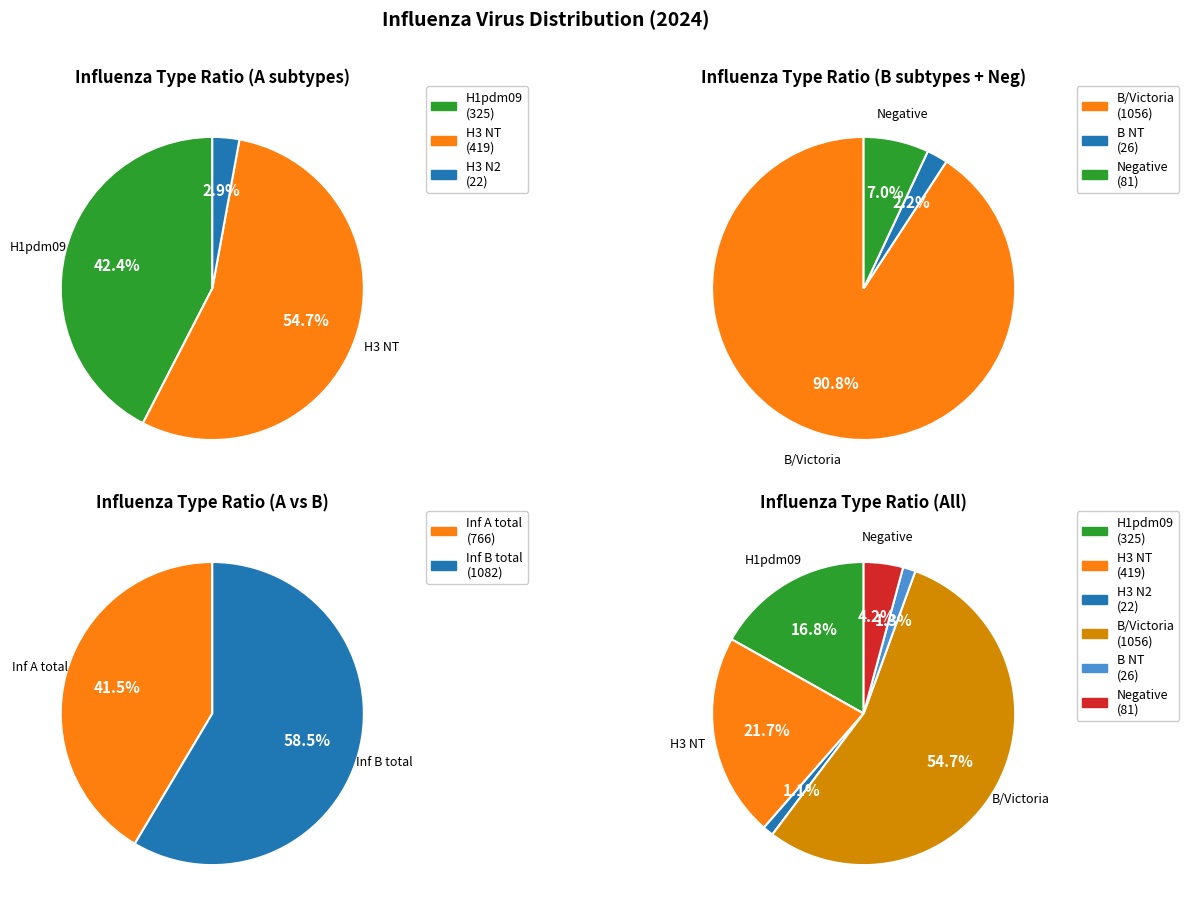

How many slices are in this pie chart?

6